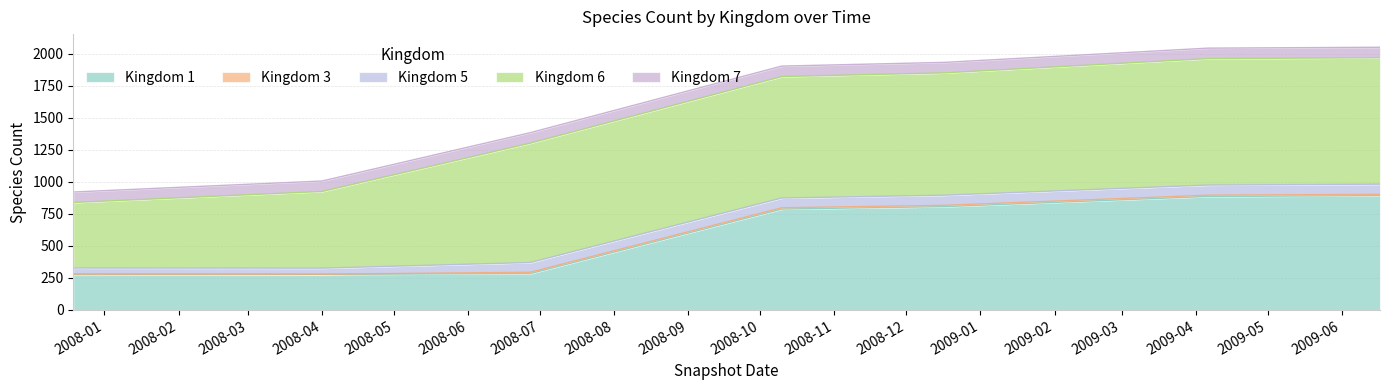

The value of Kingdom 6 at 2008-04-01 is 368. True or false?

False